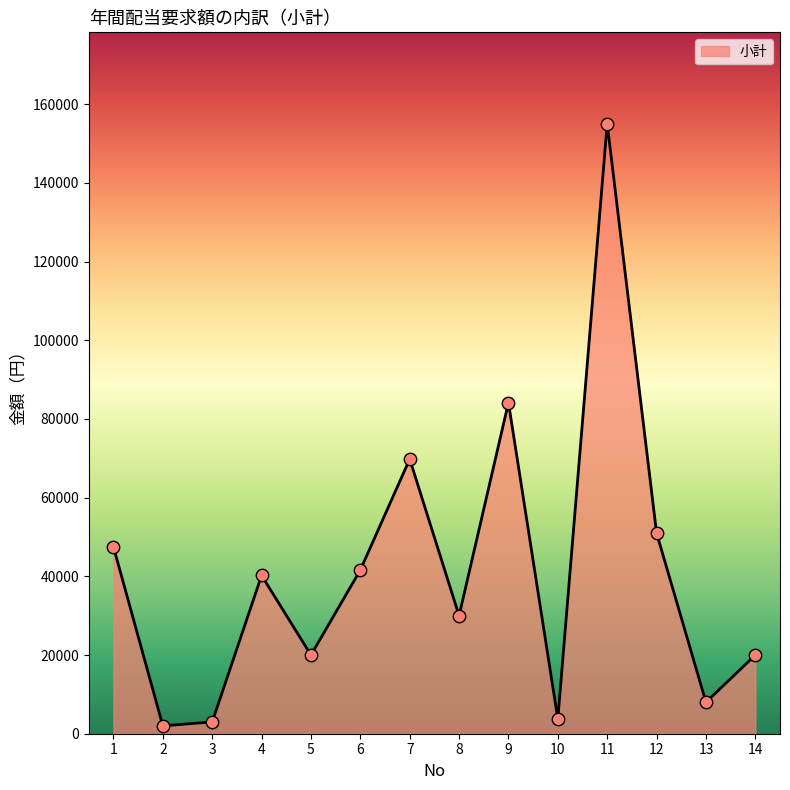

Between 9 and 14, which is larger?

9